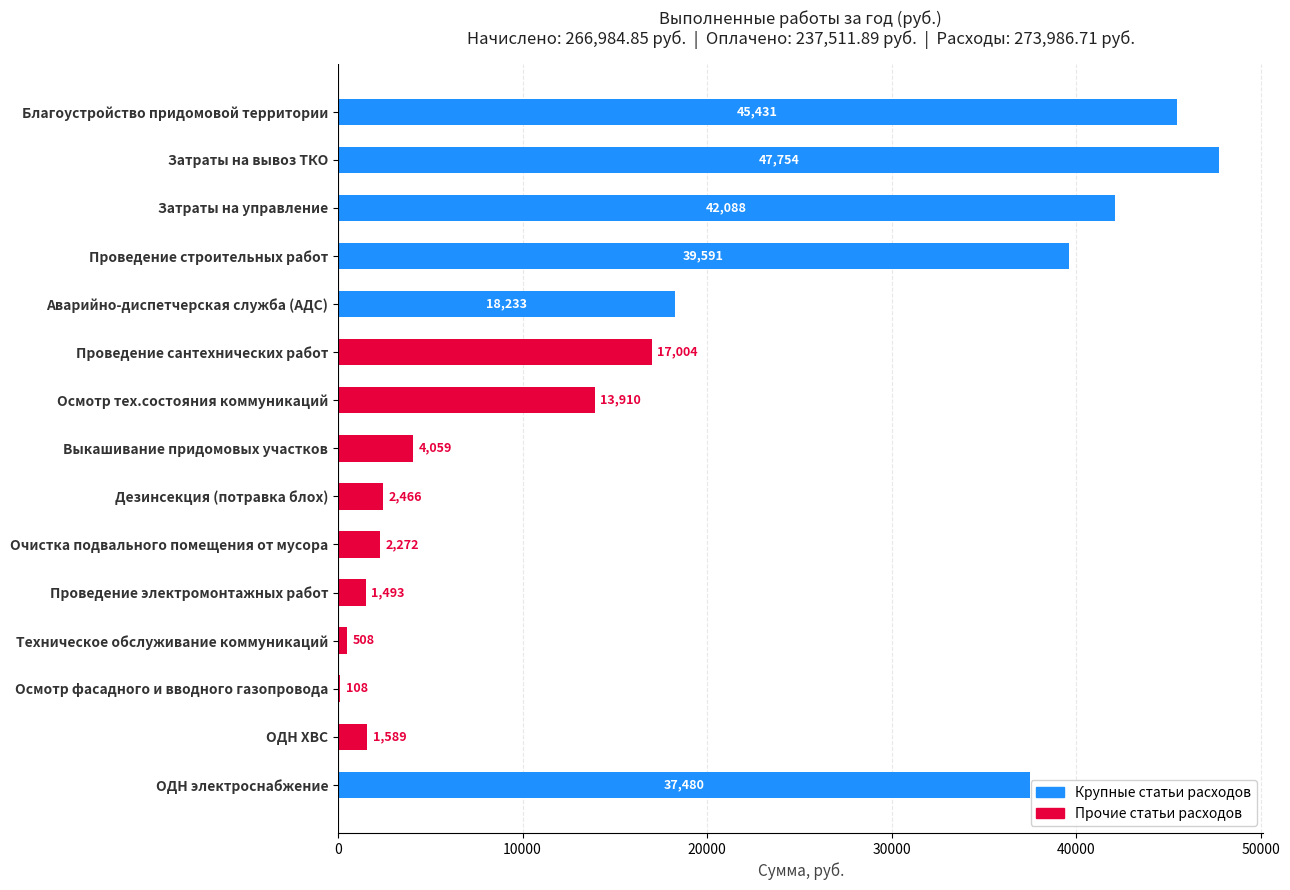

What is the sum of all values?

273986.7